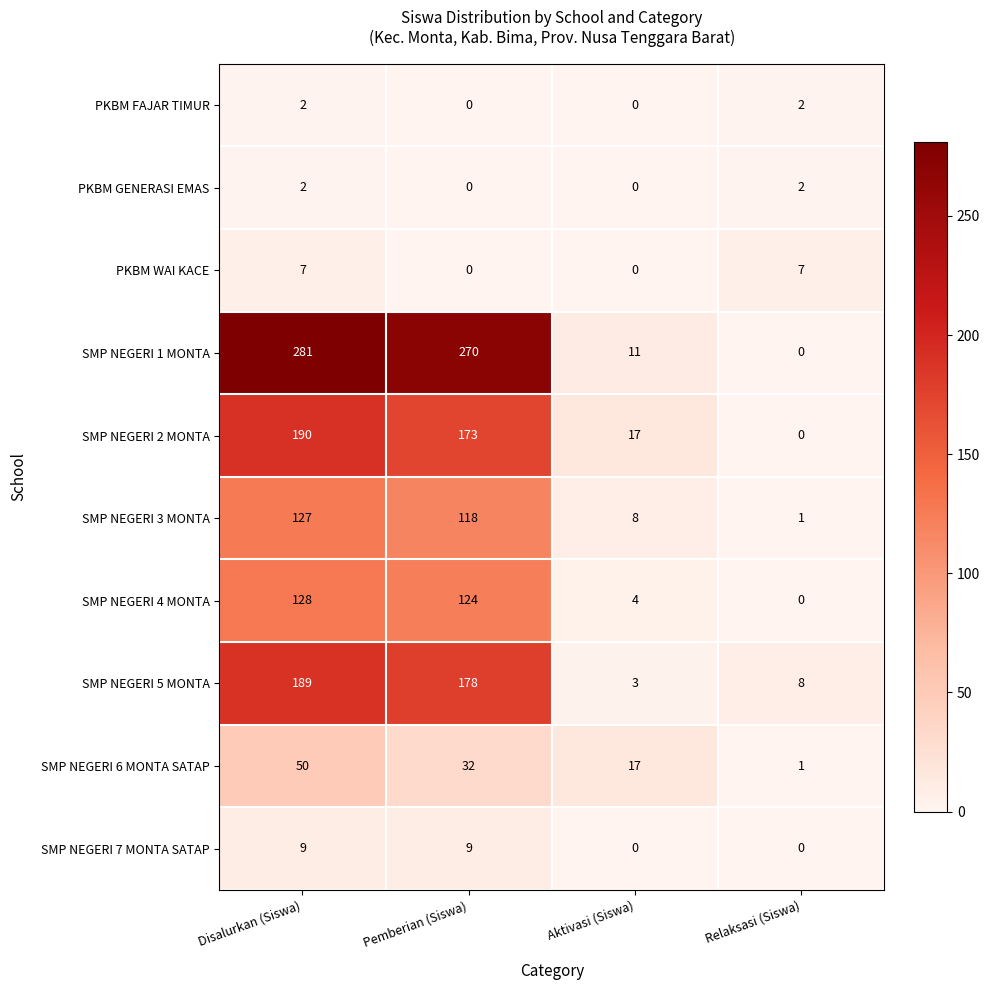

What is the total value across all series at Relaksasi (Siswa)?

21